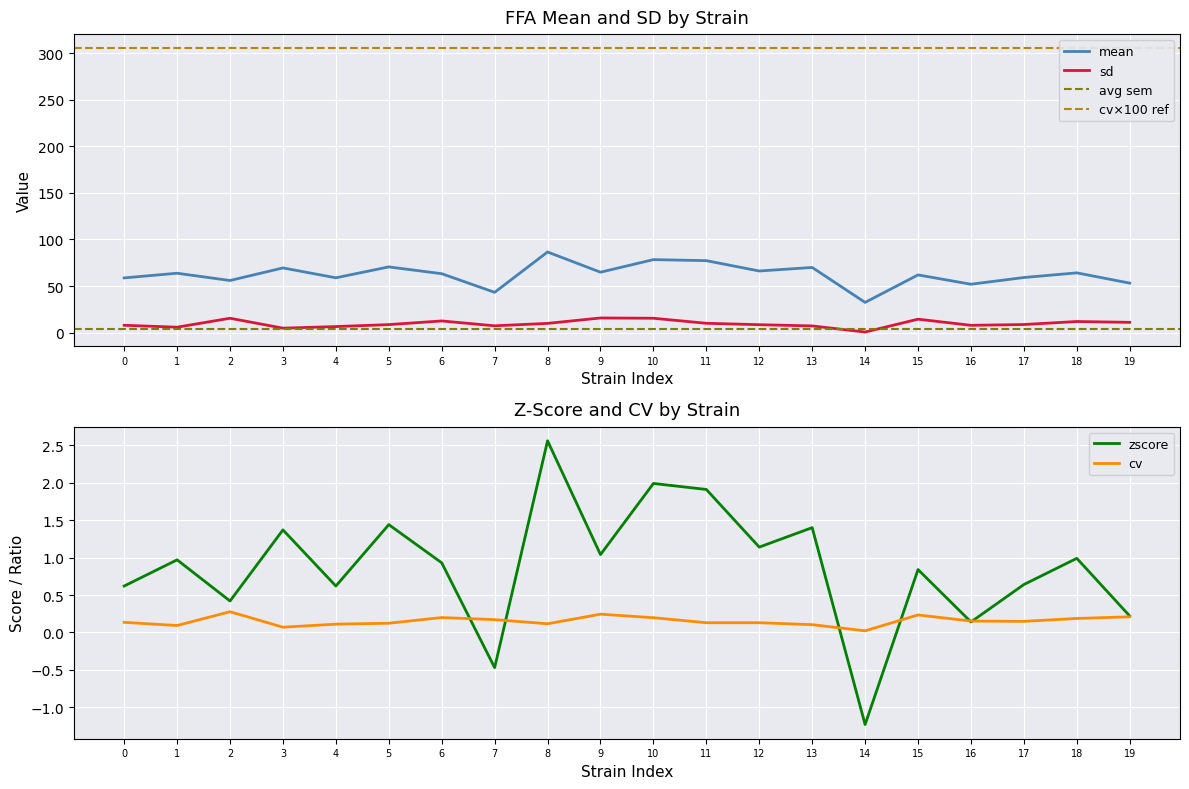

How many categories are shown in the chart?

20